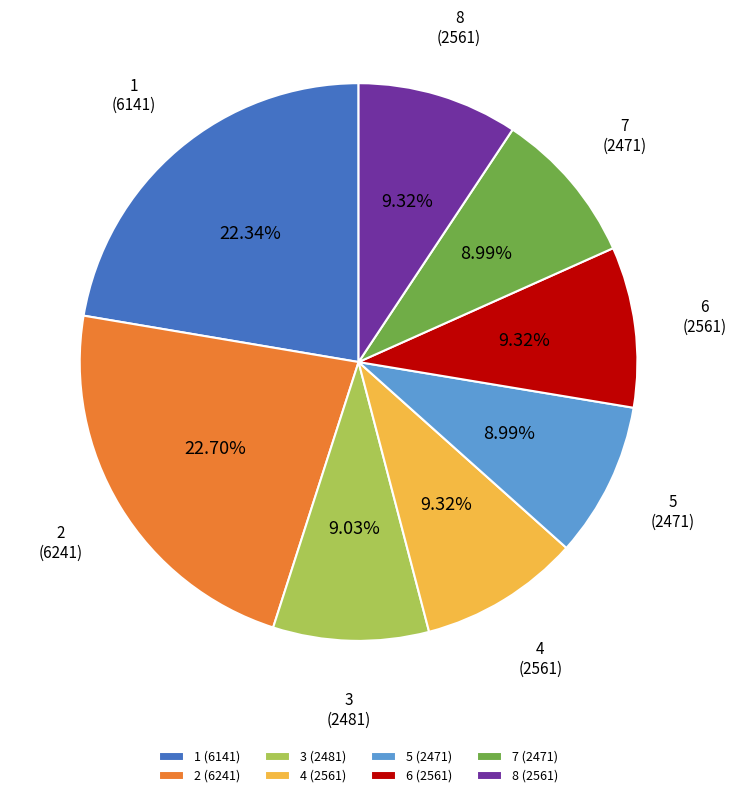

Do 7 (2471) and 3 (2481) together represent more than half of the pie?

No